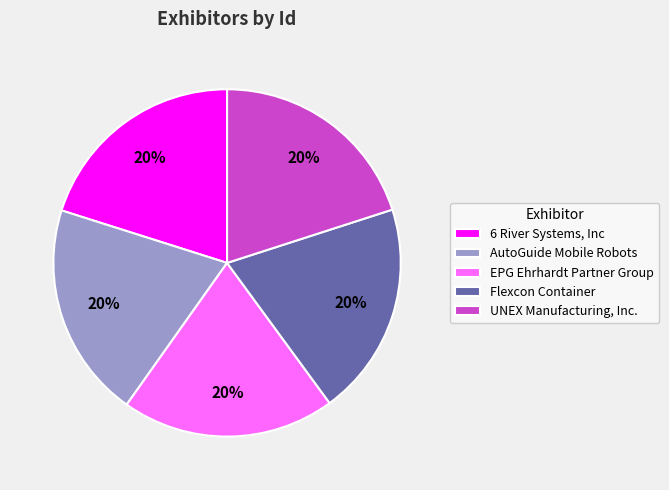

Do UNEX Manufacturing, Inc. and AutoGuide Mobile Robots together represent more than half of the pie?

No